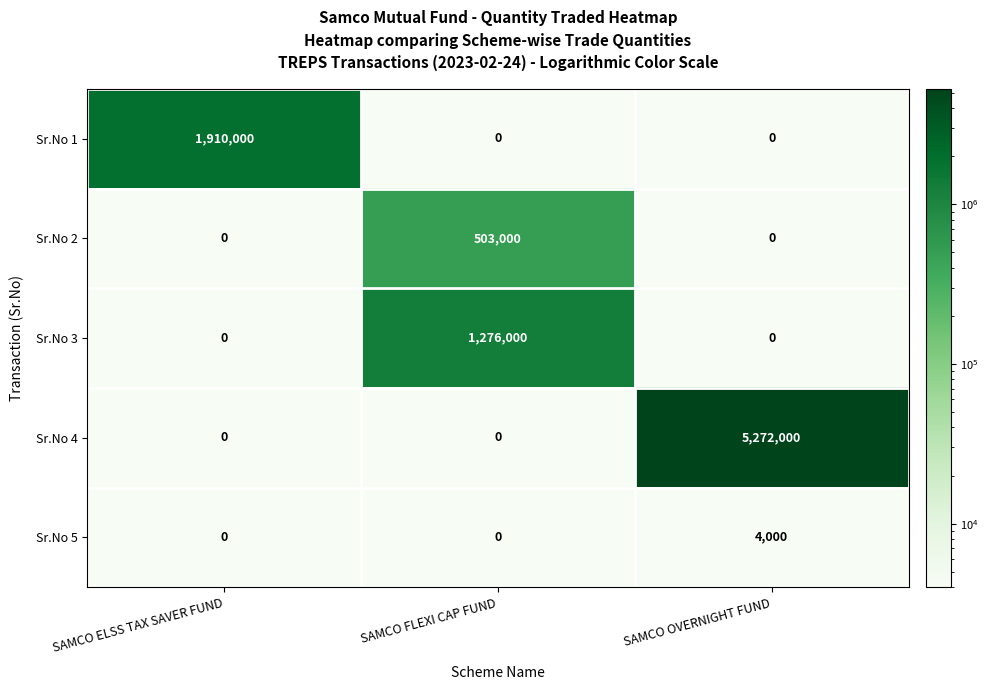

At how many categories does at least one series exceed 1092650?

3